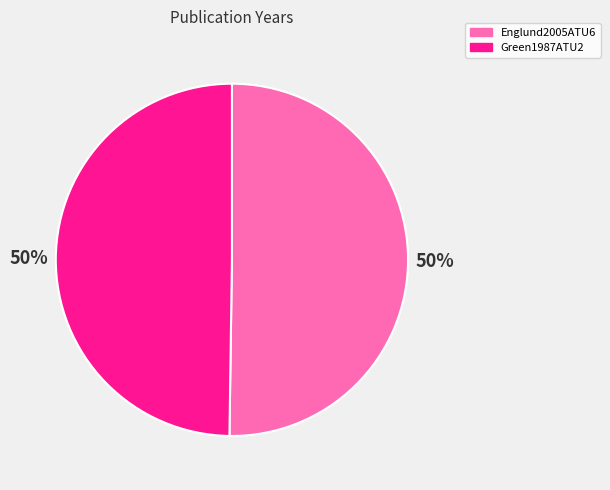

Combined, do Englund2005ATU6 and Green1987ATU2 account for over 50%?

Yes